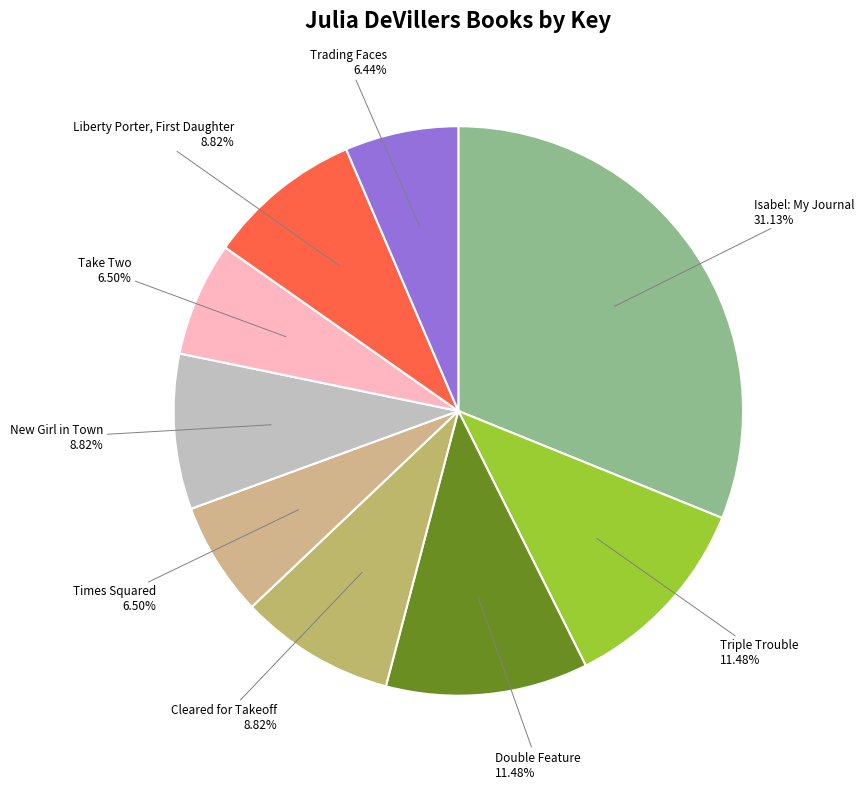

Is Times Squared the majority of the pie?

No